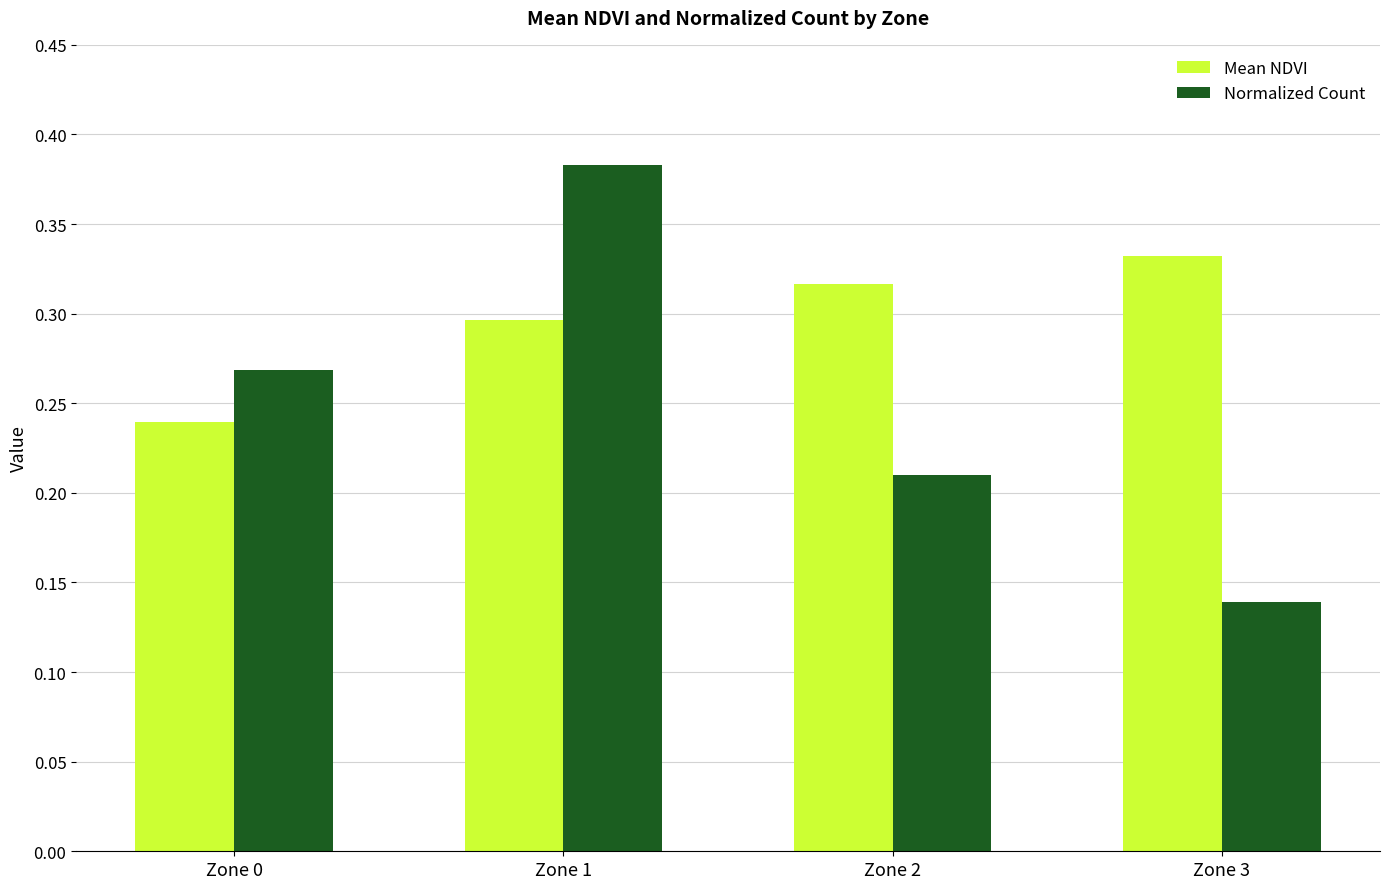

How many series are shown in this chart?

2